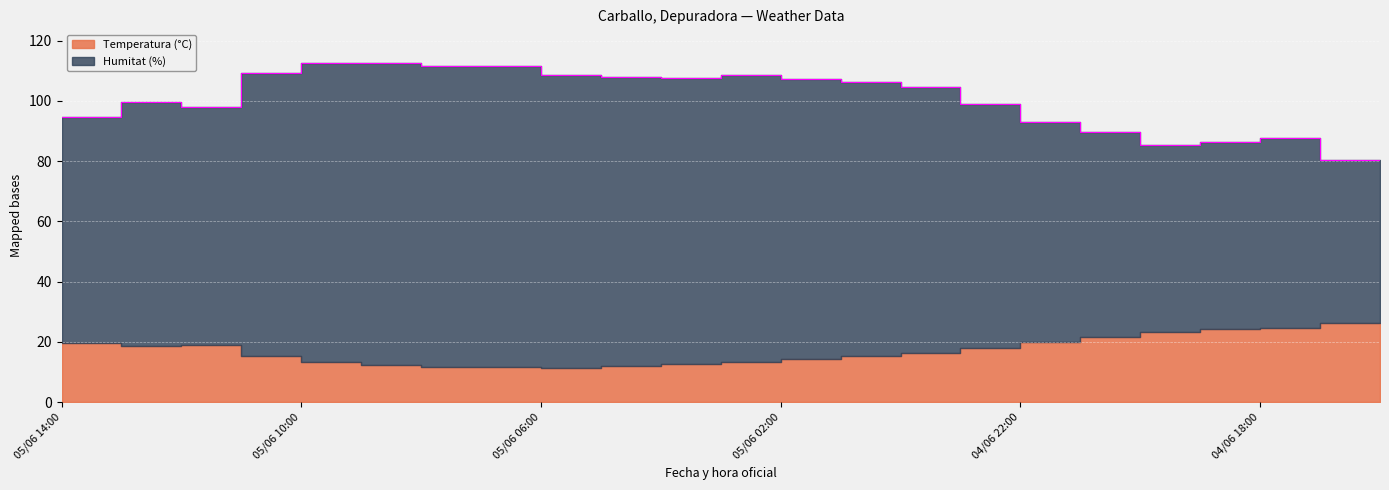

What is the sum of all values?

2302.2